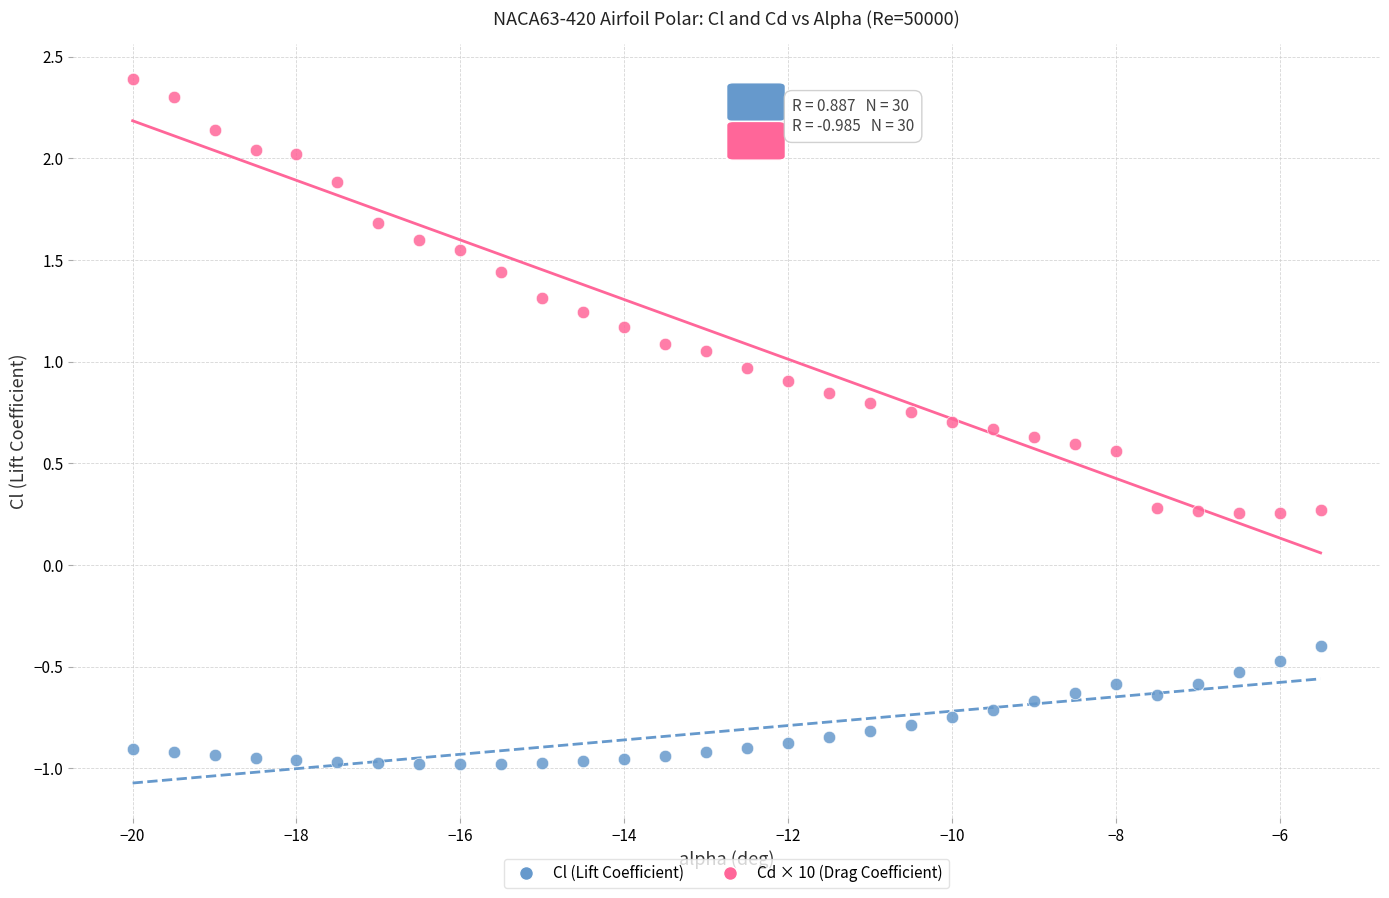

Which series contains the lowest Y value?

Cl (Lift Coefficient)